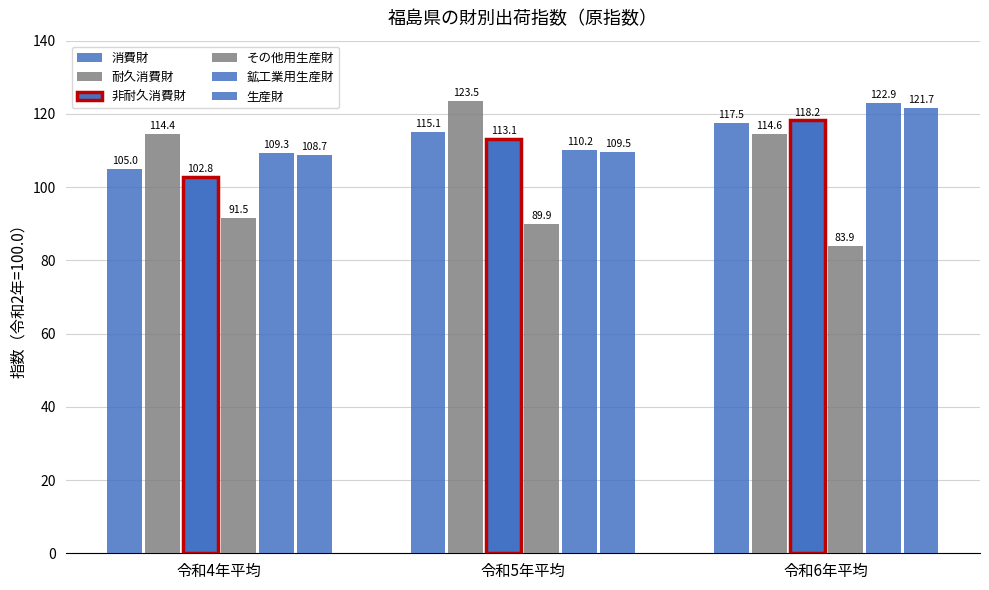

How many categories are shown in the chart?

3